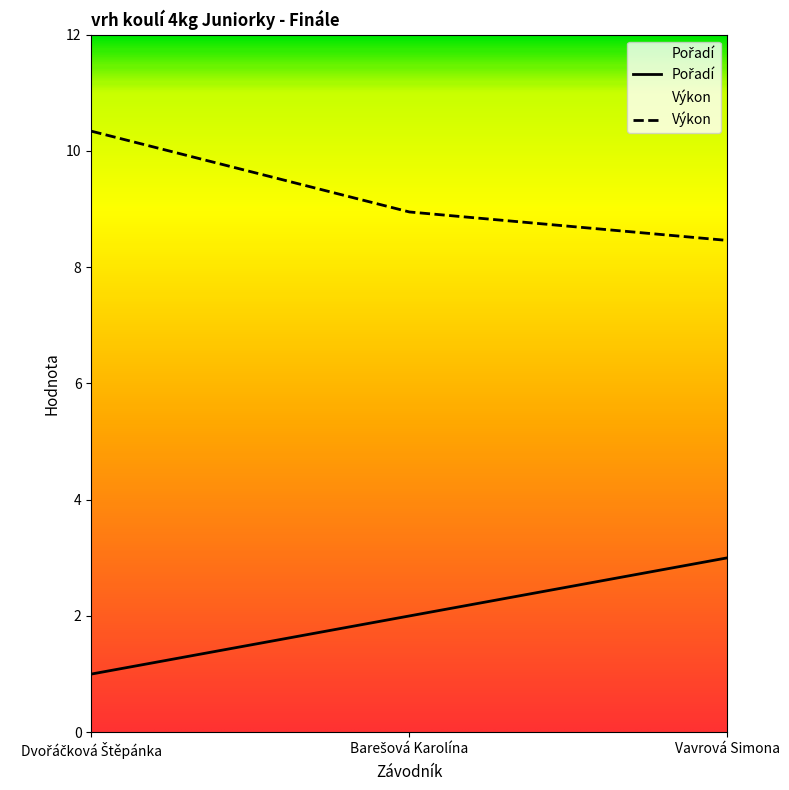

What is the label of the 1st point from the left?

Dvořáčková Štěpánka